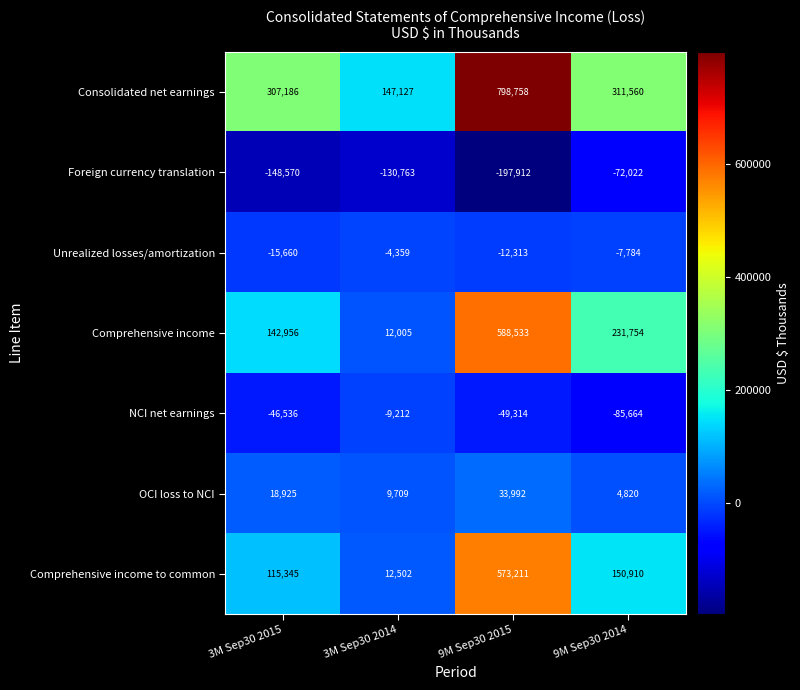

Reading right to left, list all the values displayed in this chart.

Consolidated net earnings: 9M Sep30 2014=311560	9M Sep30 2015=798758	3M Sep30 2014=147127	3M Sep30 2015=307186
Foreign currency translation: 9M Sep30 2014=-72022	9M Sep30 2015=-197912	3M Sep30 2014=-130763	3M Sep30 2015=-148570
Unrealized losses/amortization: 9M Sep30 2014=-7784	9M Sep30 2015=-12313	3M Sep30 2014=-4359	3M Sep30 2015=-15660
Comprehensive income: 9M Sep30 2014=231754	9M Sep30 2015=588533	3M Sep30 2014=12005	3M Sep30 2015=142956
NCI net earnings: 9M Sep30 2014=-85664	9M Sep30 2015=-49314	3M Sep30 2014=-9212	3M Sep30 2015=-46536
OCI loss to NCI: 9M Sep30 2014=4820	9M Sep30 2015=33992	3M Sep30 2014=9709	3M Sep30 2015=18925
Comprehensive income to common: 9M Sep30 2014=150910	9M Sep30 2015=573211	3M Sep30 2014=12502	3M Sep30 2015=115345